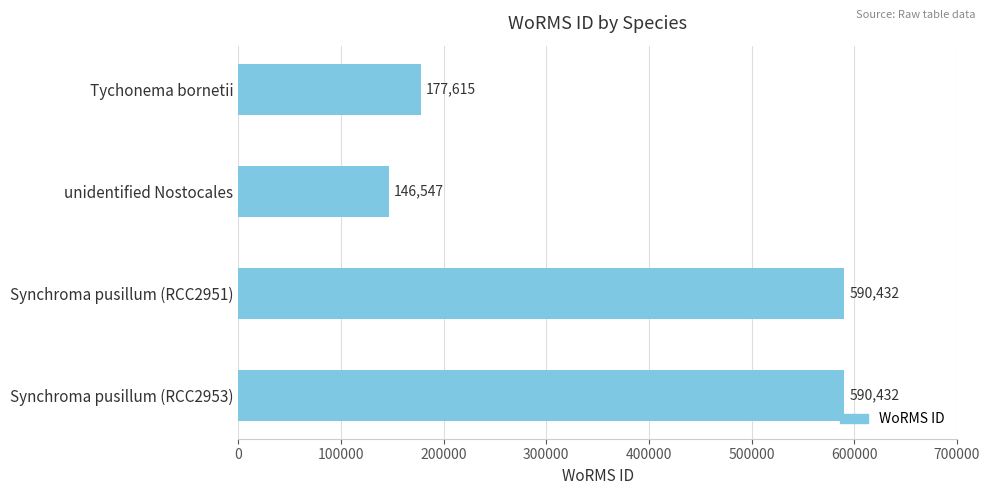

Which label corresponds to the smallest value in the chart?

unidentified Nostocales